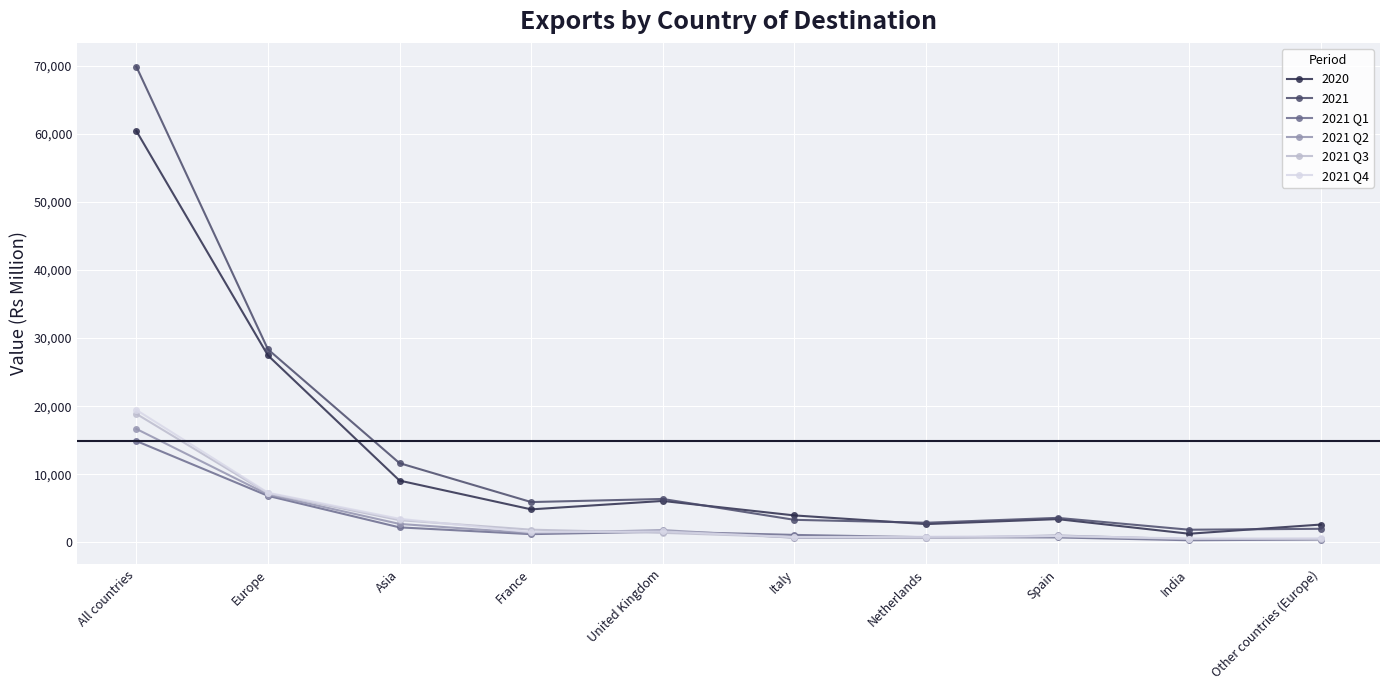

Which category has the highest value in the 2021 series?

All countries